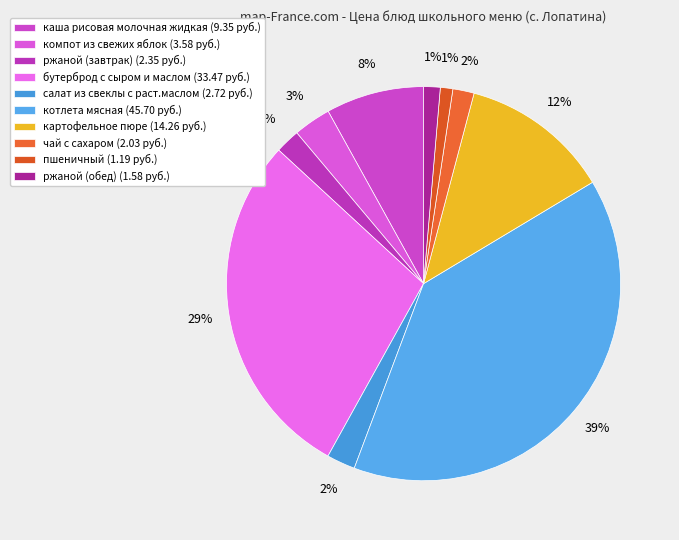

Is it true that пшеничный is 1% of the pie?

True